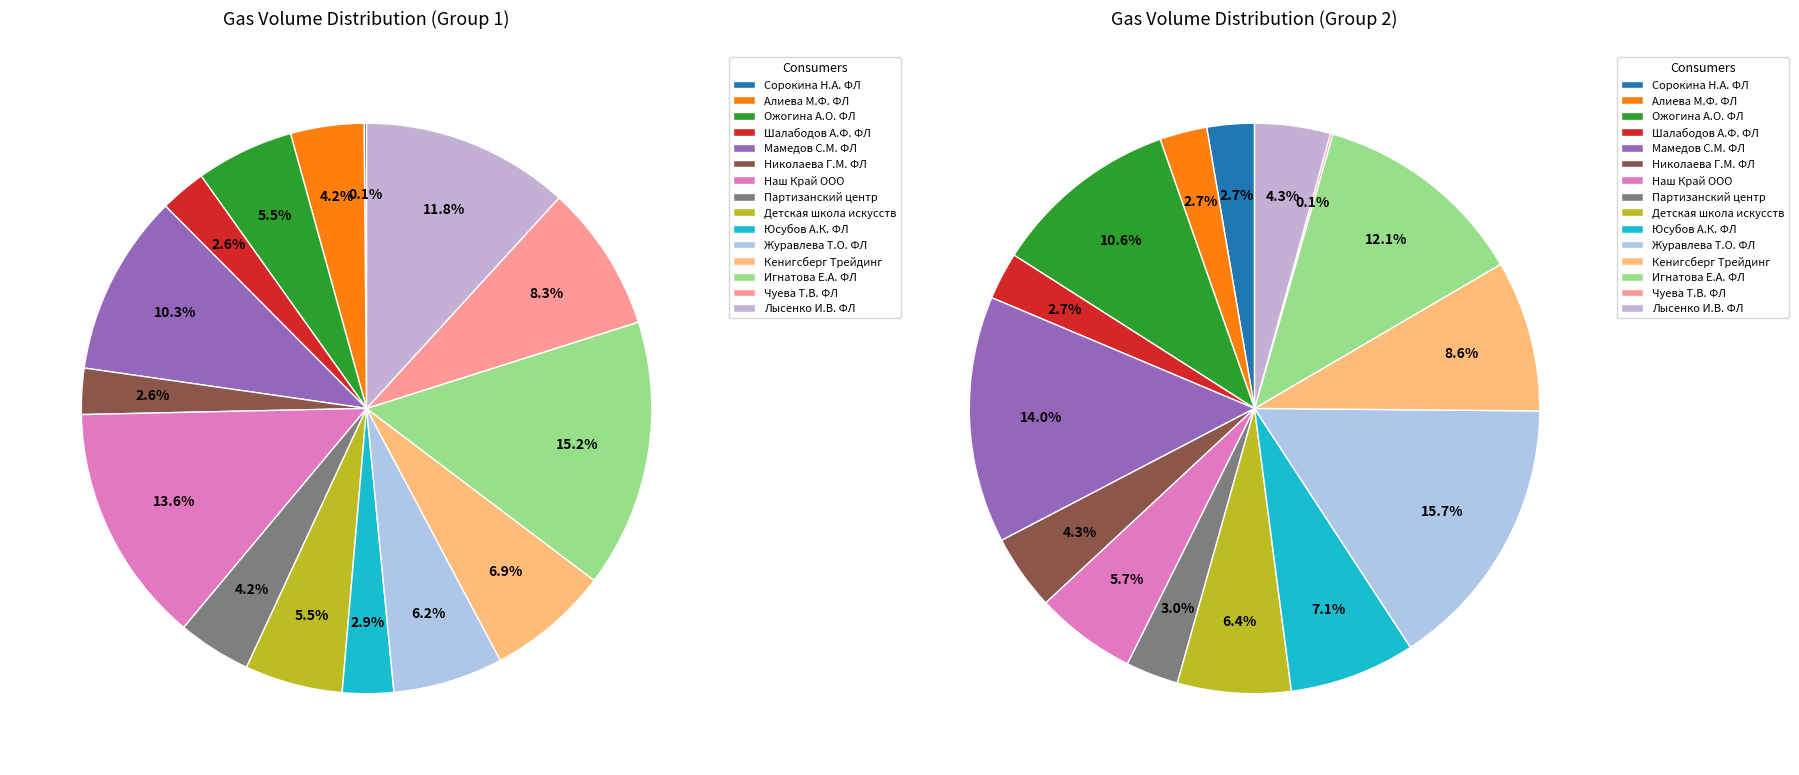

Between Николаева Г.М. ФЛ and Кенигсберг Трейдинг, which is larger?

Кенигсберг Трейдинг